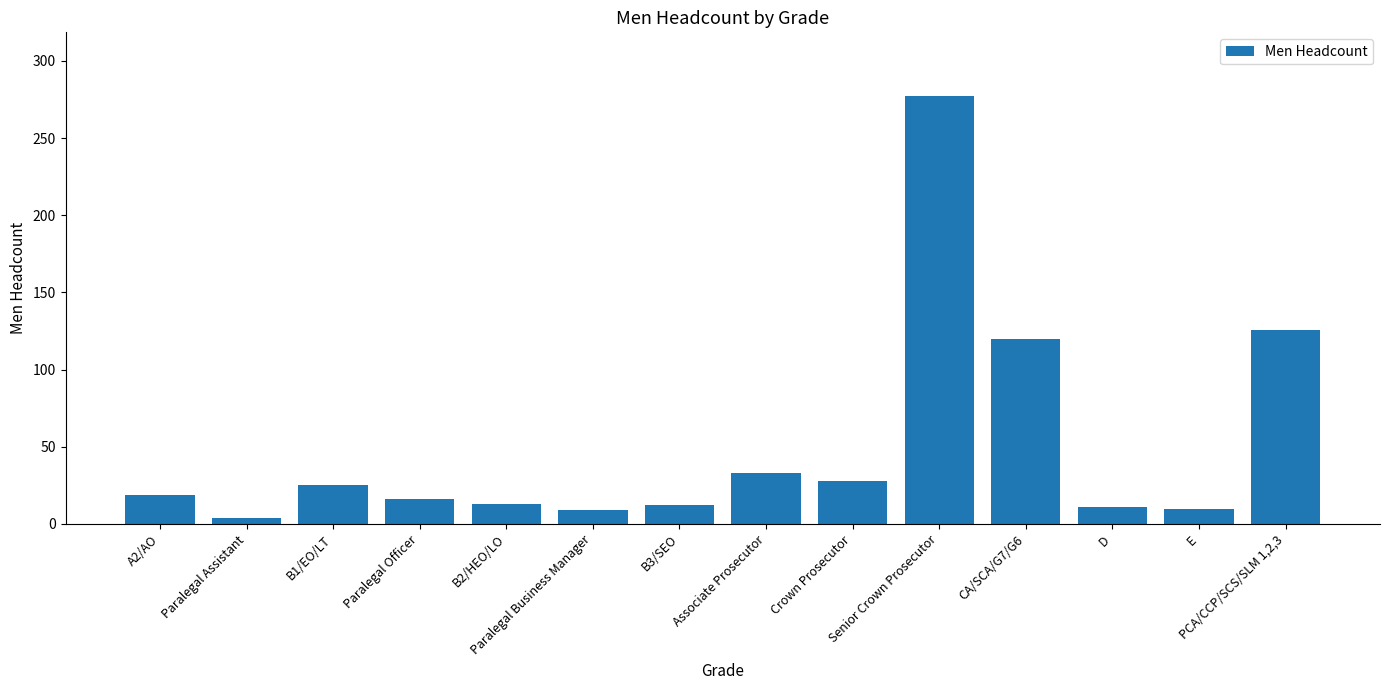

How many data points does each series have?

14